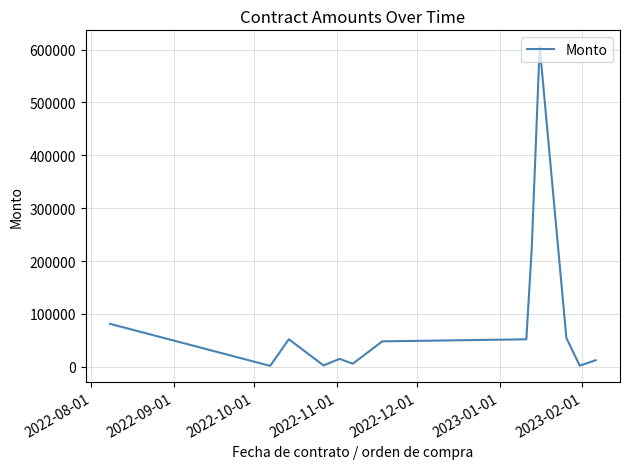

What is the greatest value displayed?

606177.8